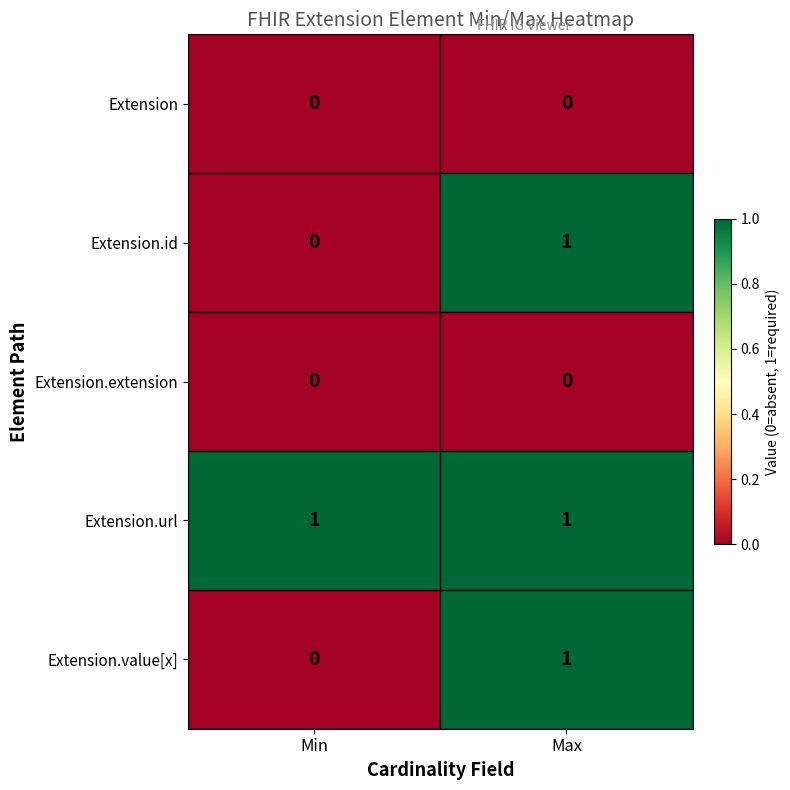

Reading left to right, what are all the values shown in this chart?

Extension: 0	0
Extension.id: 0	1
Extension.extension: 0	0
Extension.url: 1	1
Extension.value[x]: 0	1